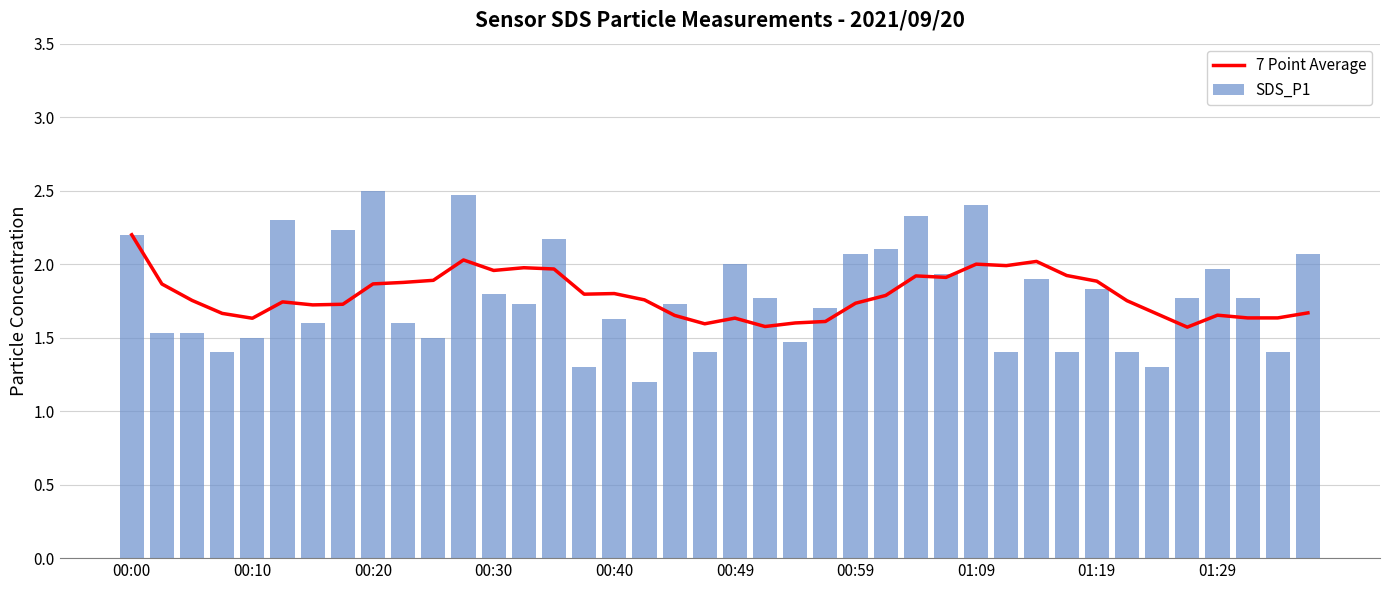

What is the average value of the SDS_P1 series?

1.8